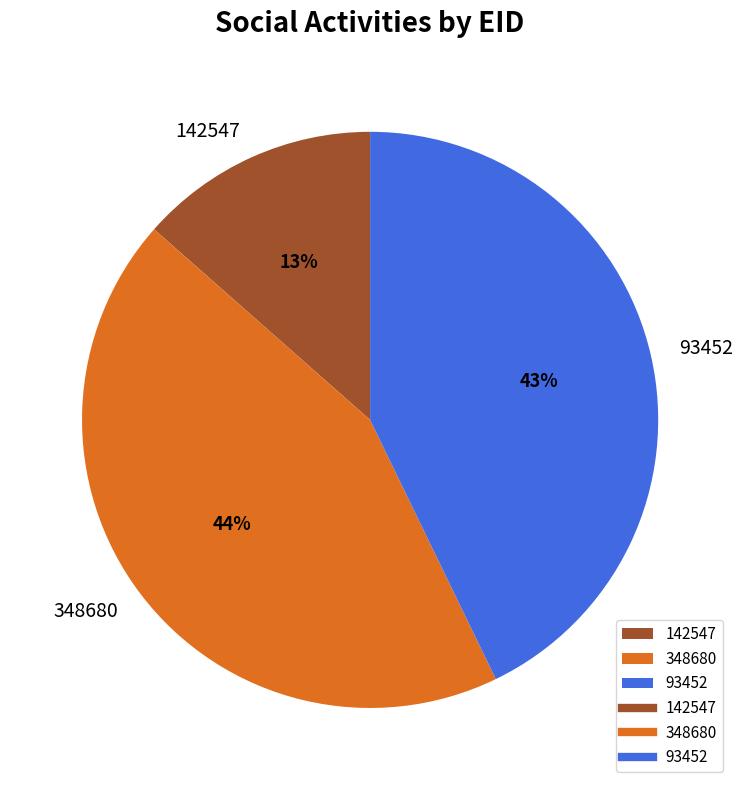

True or false: 348680 accounts for 33% of the total.

False